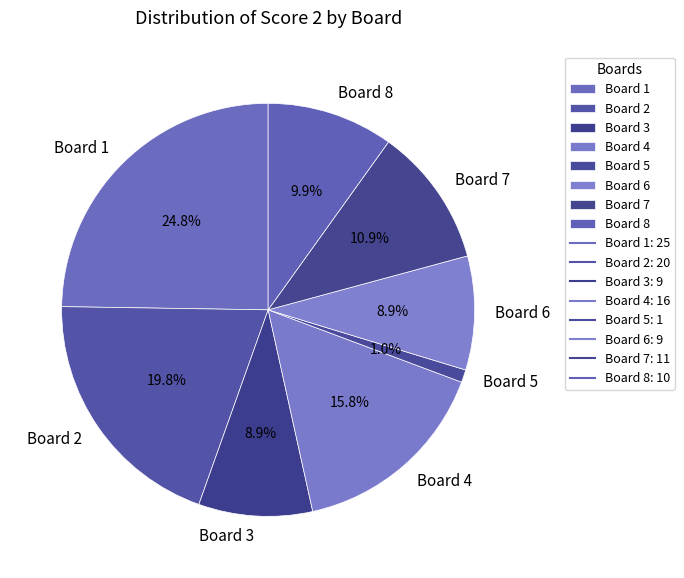

Count the number of slices in the pie.

8